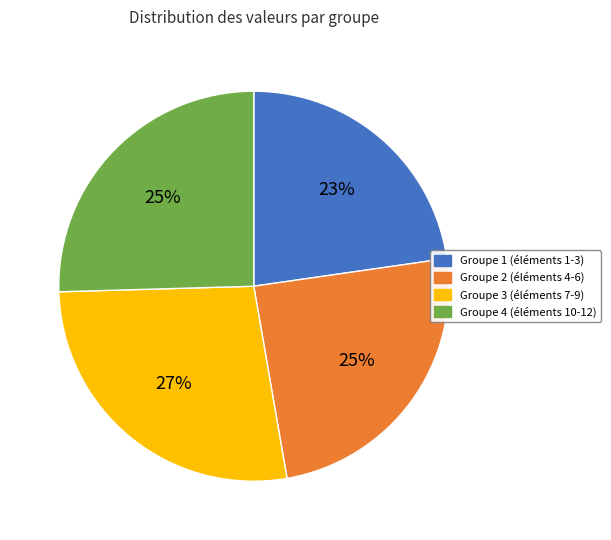

Which category has the smallest portion of the pie?

Groupe 1 (éléments 1-3)